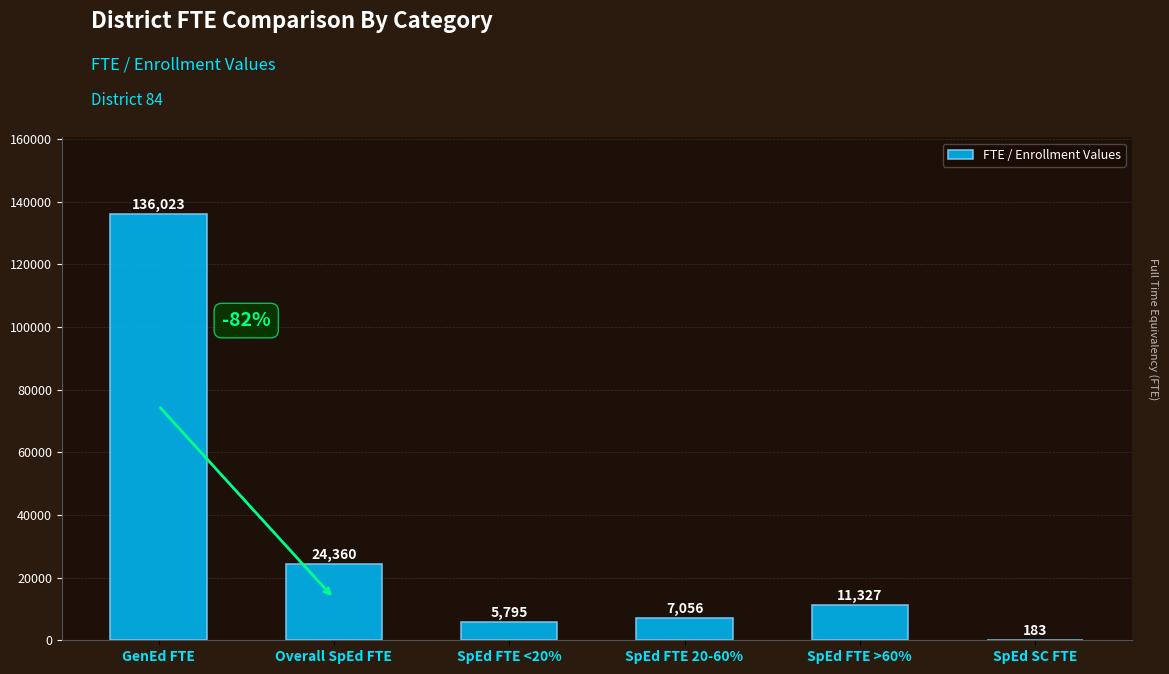

What is the change in value from SpEd FTE 20-60% to SpEd SC FTE?

-6873.0